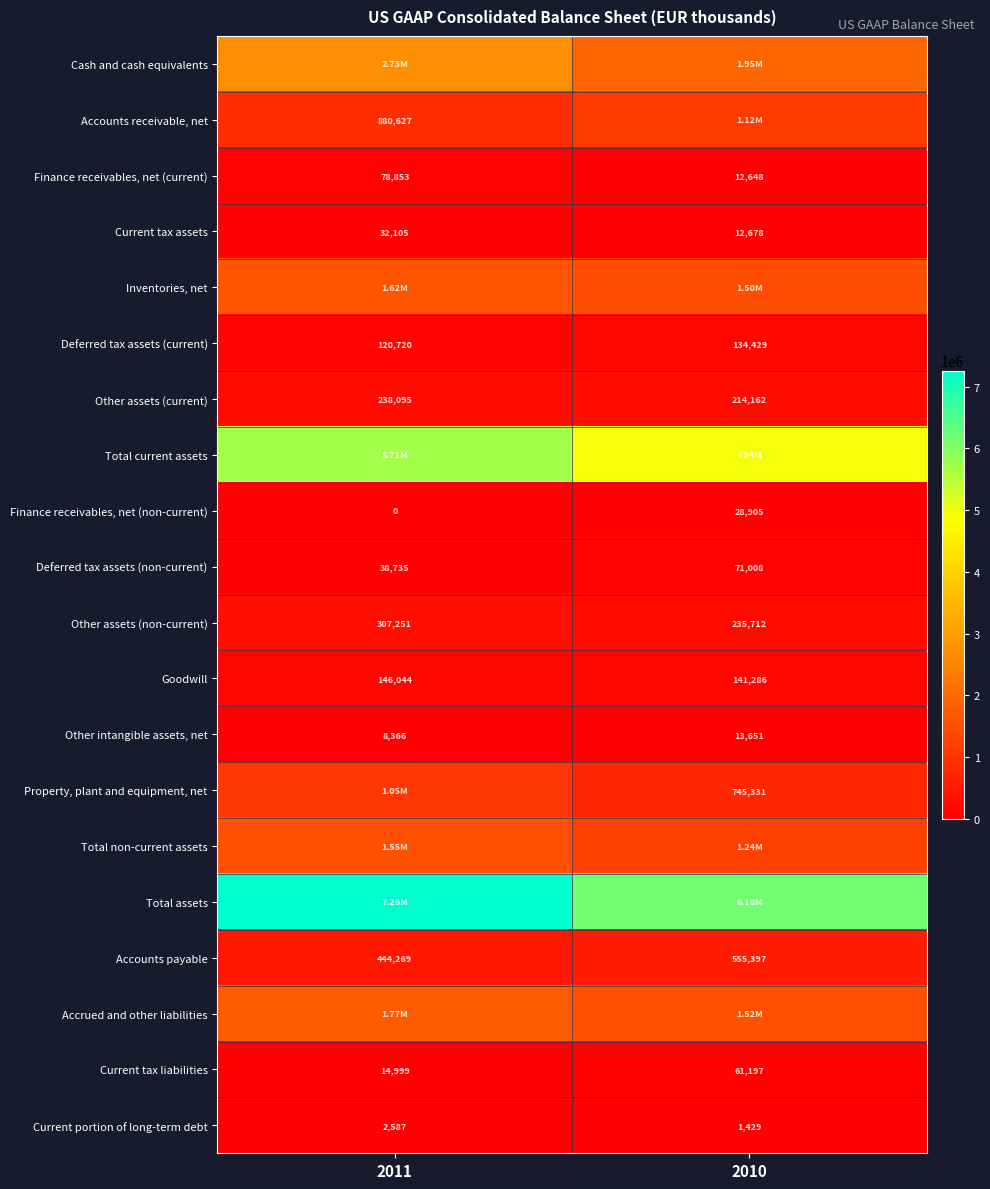

True or false: Other assets (non-current) has a value of 52058 at 2010.

False